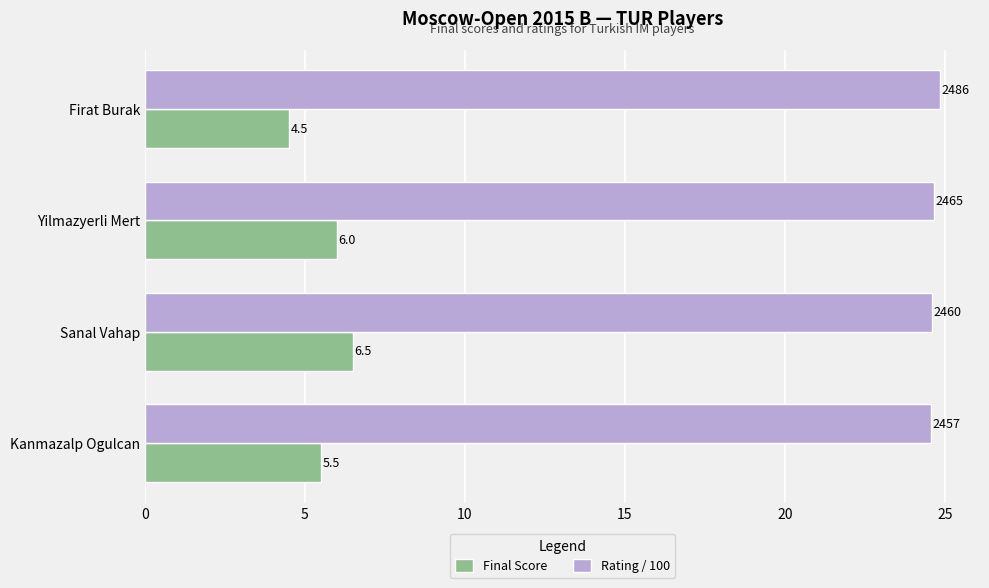

Read the Final Score value at Kanmazalp Ogulcan.

5.5